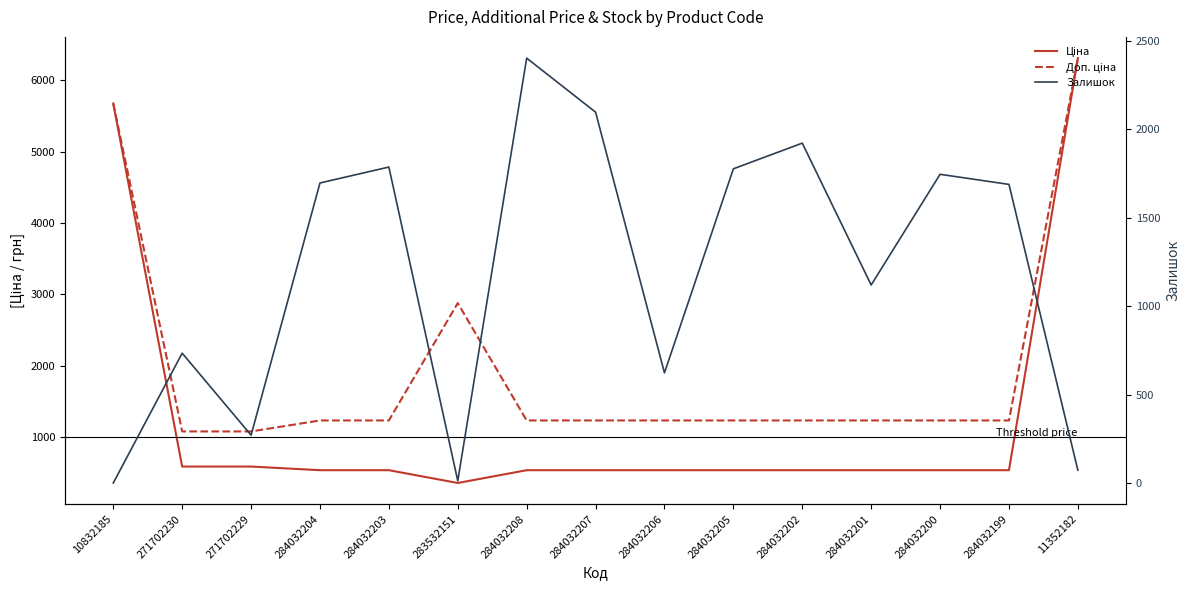

Count the number of data series in this chart.

3